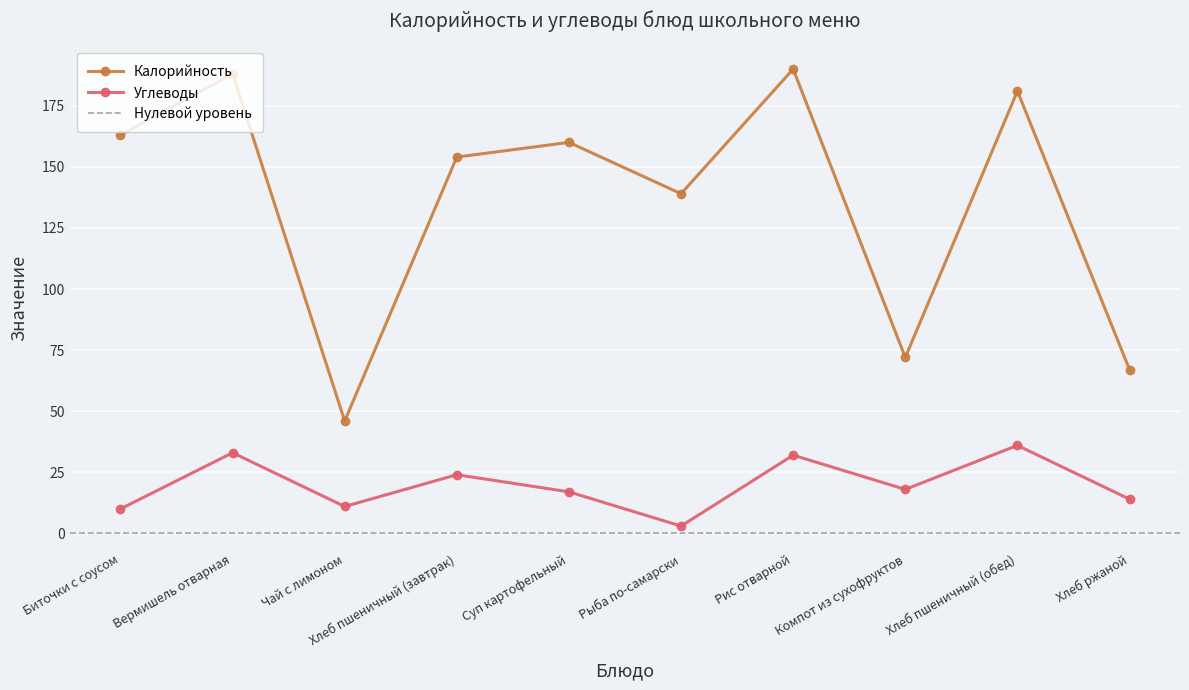

At which category does Углеводы reach its first local valley?

Чай с лимоном